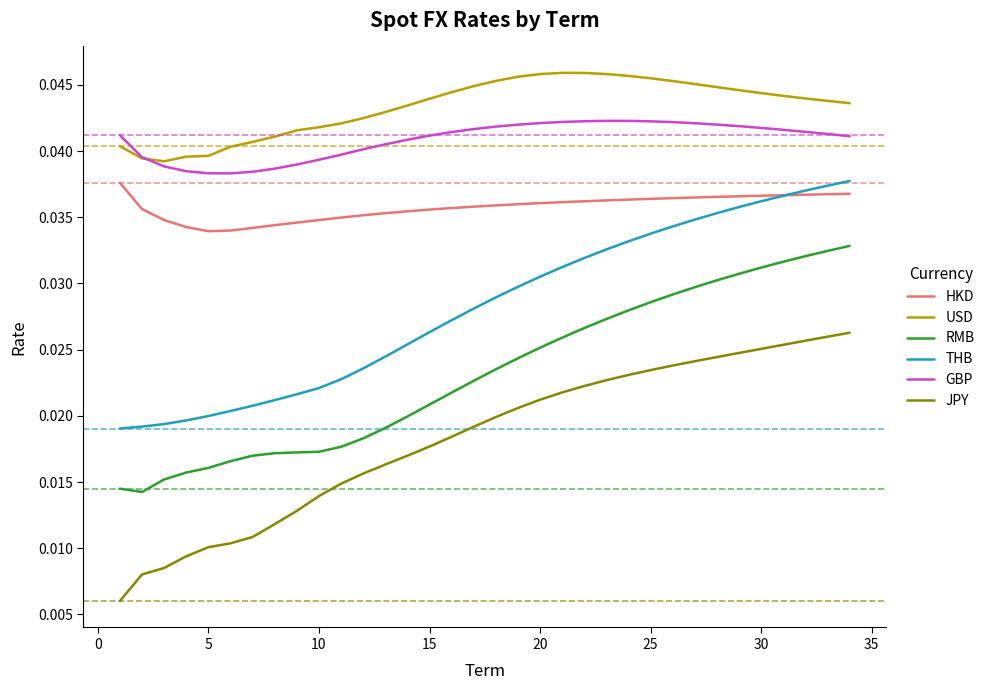

Which series has the widest spread of values?

JPY